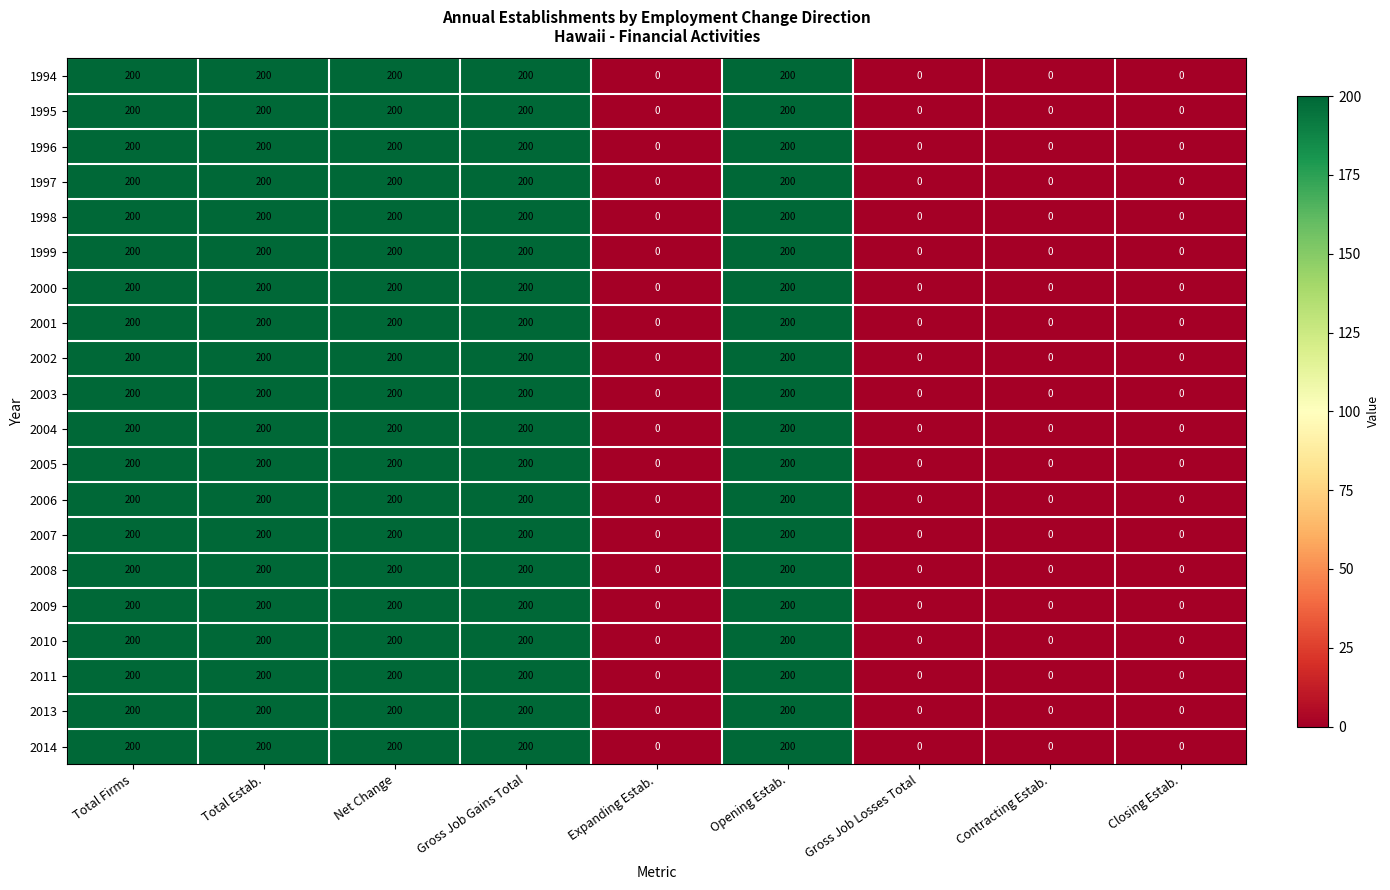

What is the greatest value displayed?

200